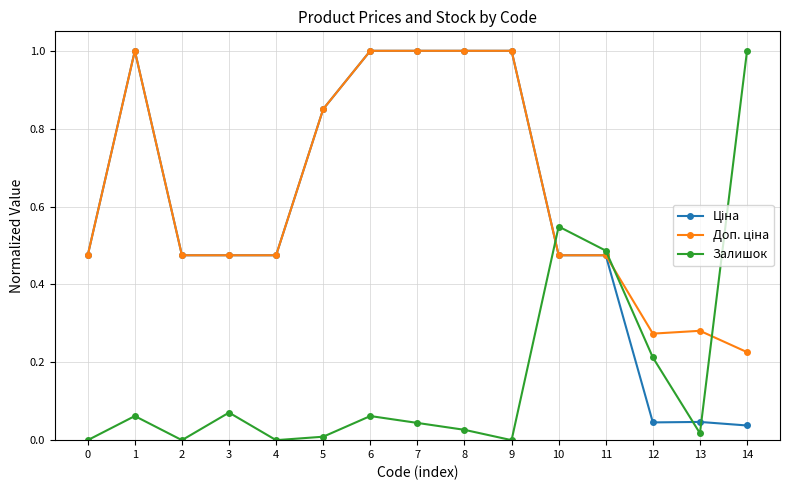

True or false: Залишок has a value of -0.4 at 2.

False